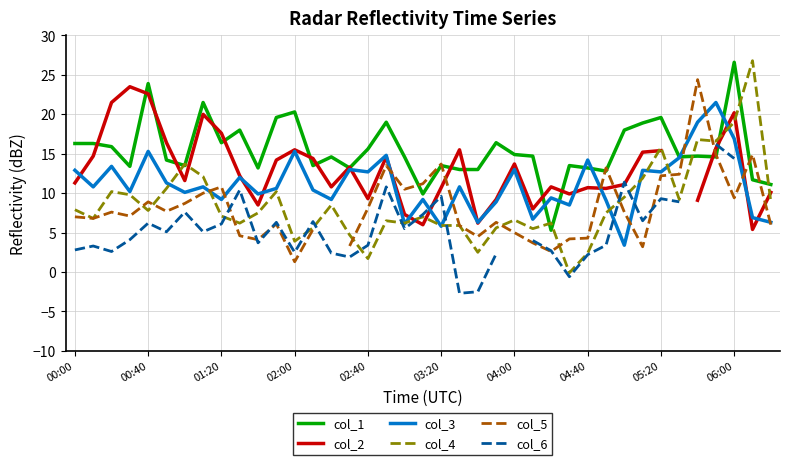

What is the difference between the maximum and second lowest values in the col_1 series?

16.7